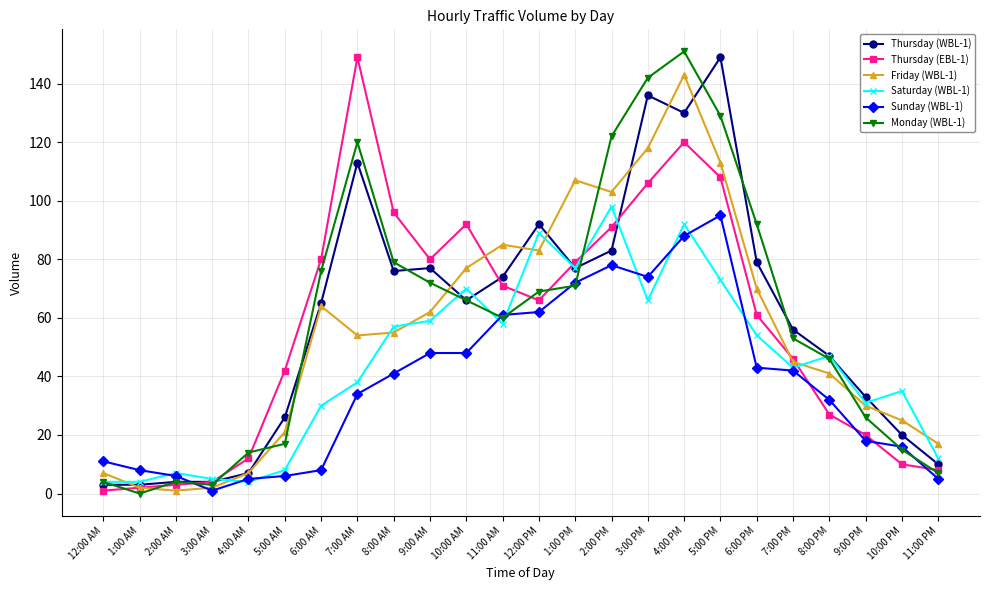

Which series changed the most between 1:00 PM and 3:00 PM?

Monday (WBL-1)